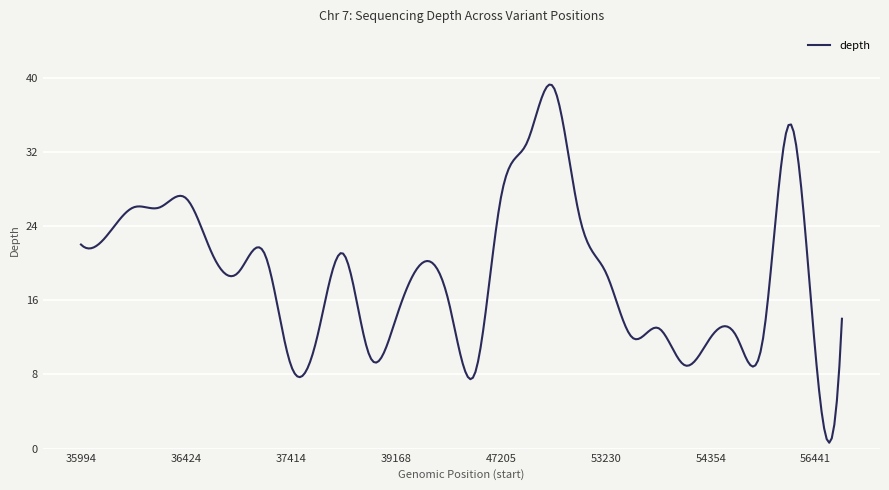

What is the greatest value displayed?

39.2